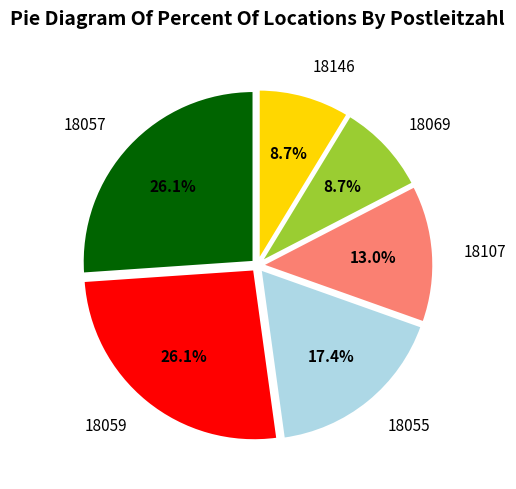

True or false: 18055 accounts for 1% of the total.

False